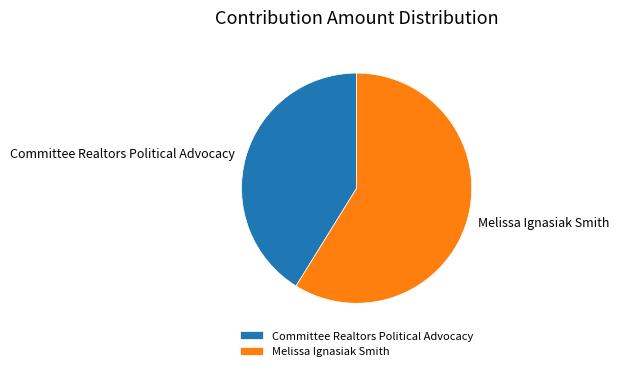

Which has a higher value, Committee Realtors Political Advocacy or Melissa Ignasiak Smith?

Melissa Ignasiak Smith